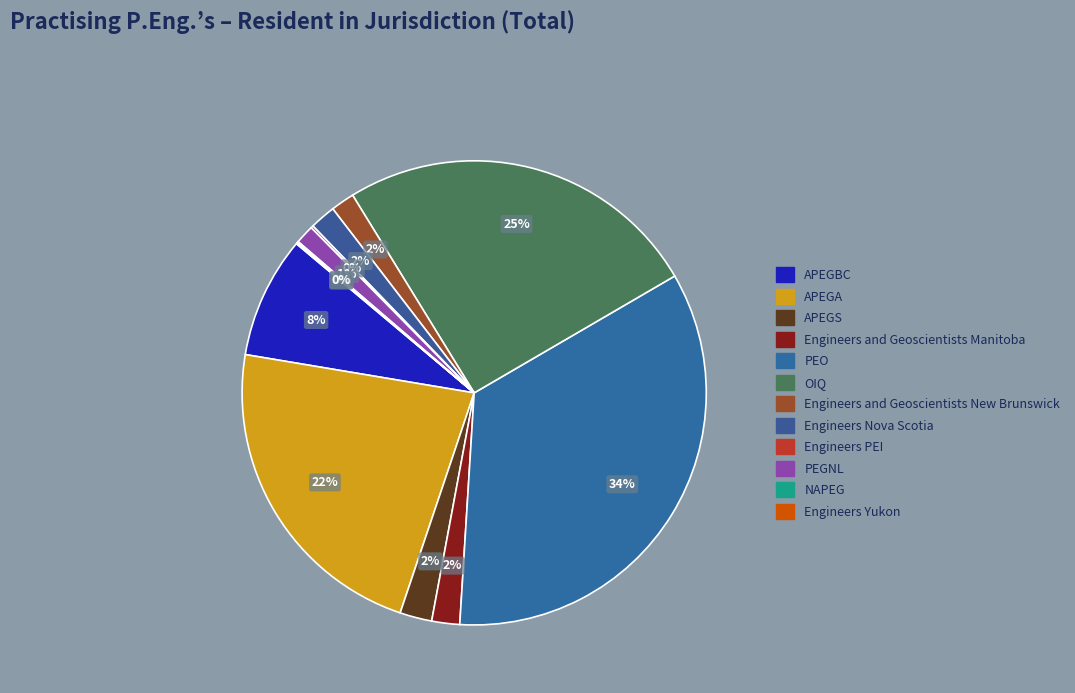

Between OIQ and Engineers and Geoscientists Manitoba, which is larger?

OIQ